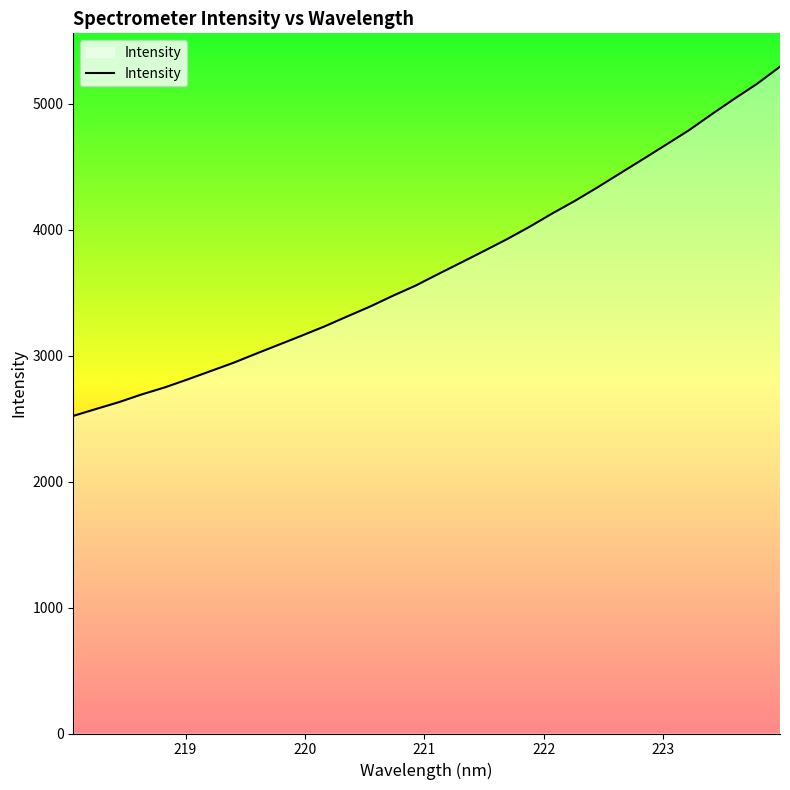

What is the smallest value displayed?

2522.3